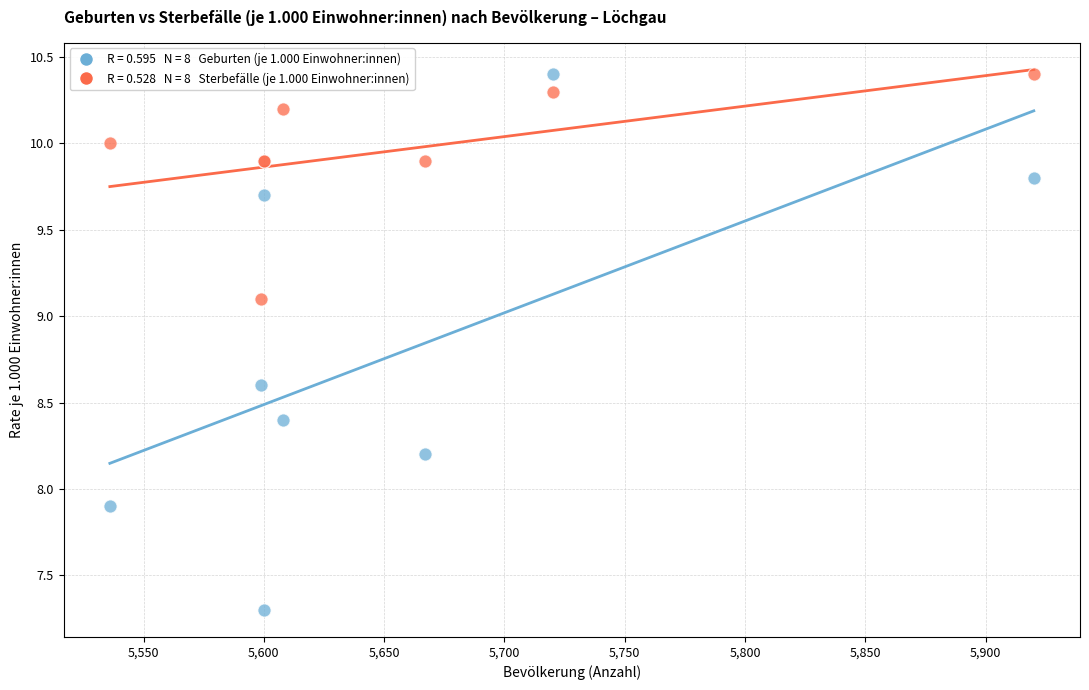

Across all series, what Y value is closest to 8?

7.9